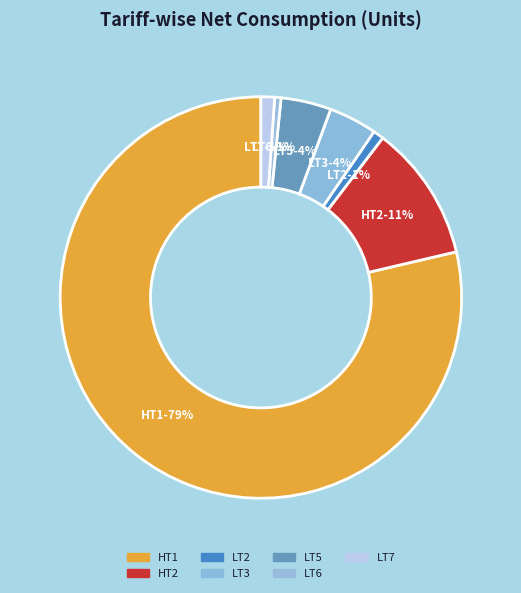

True or false: LT5 accounts for 4% of the total.

True